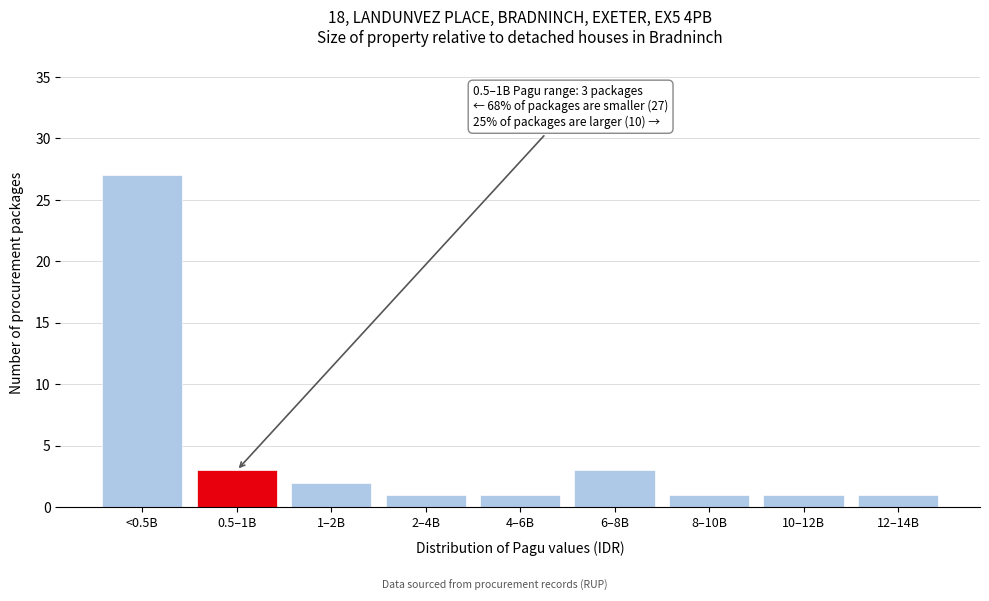

Reading left to right, what are all the values shown in this chart?

<0.5B=27	0.5–1B=3	1–2B=2	2–4B=1	4–6B=1	6–8B=3	8–10B=1	10–12B=1	12–14B=1